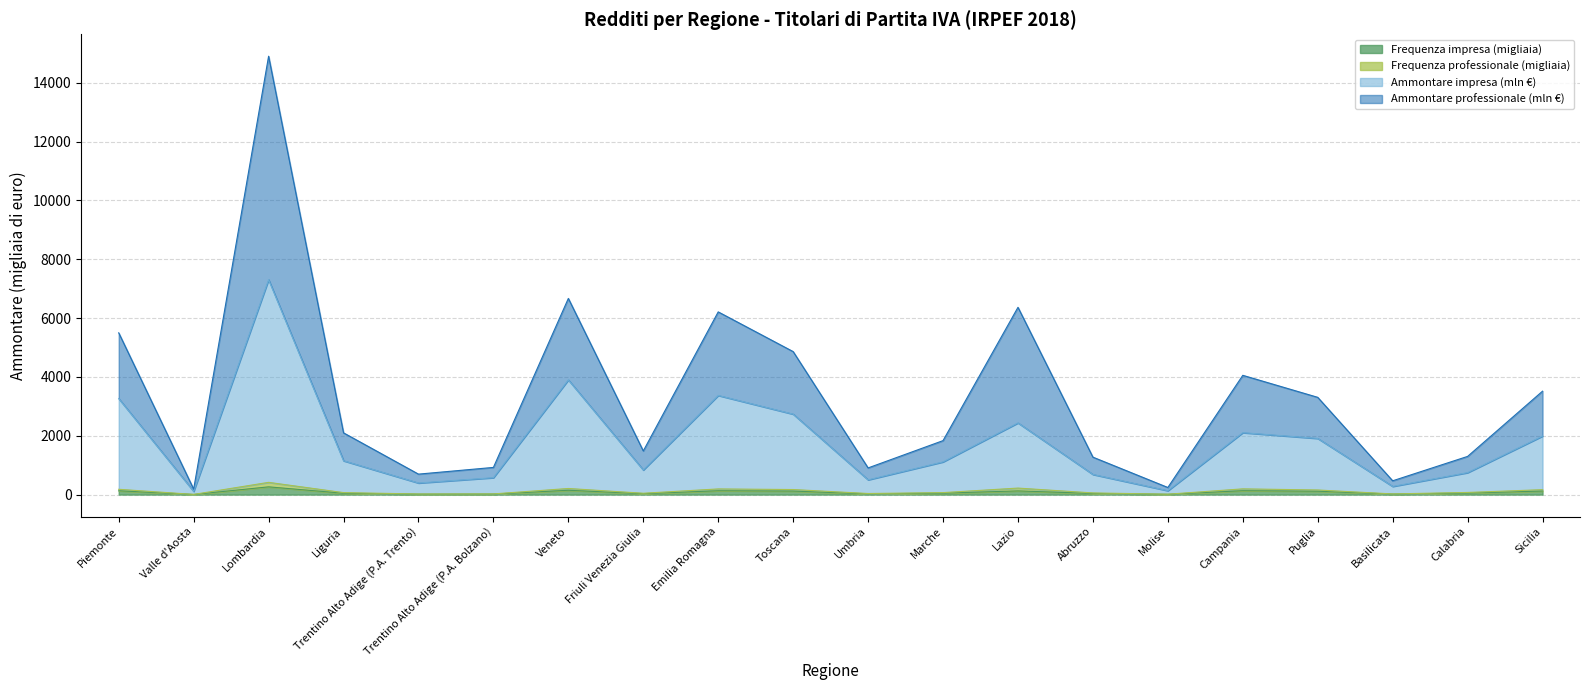

Does the chart have visible grid lines?

Yes